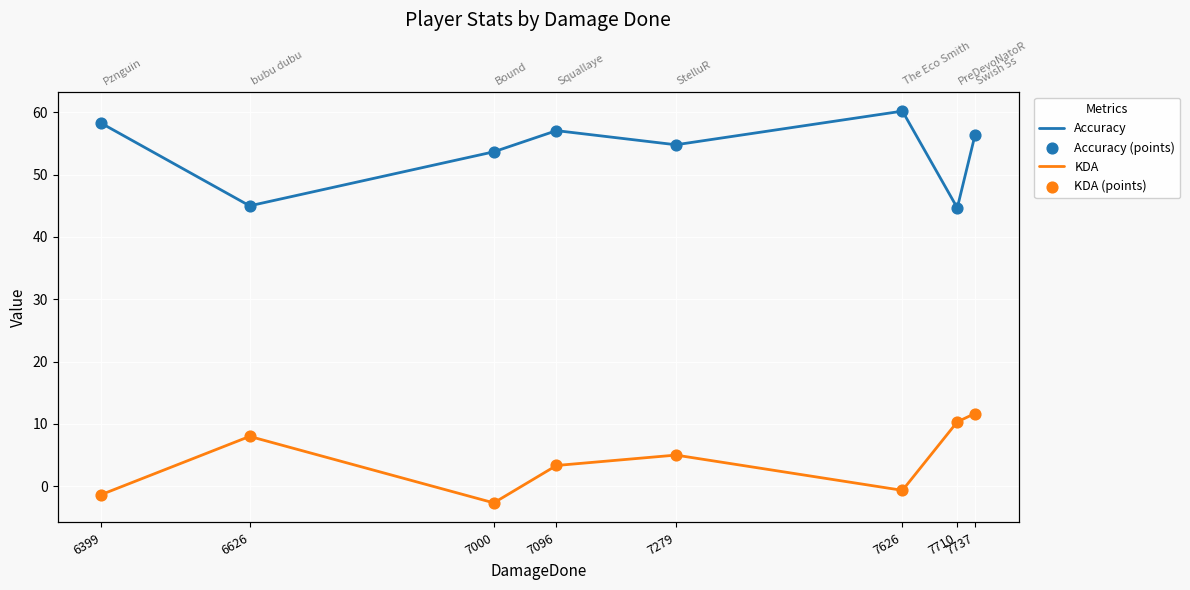

Which series has the largest total across all categories?

Accuracy